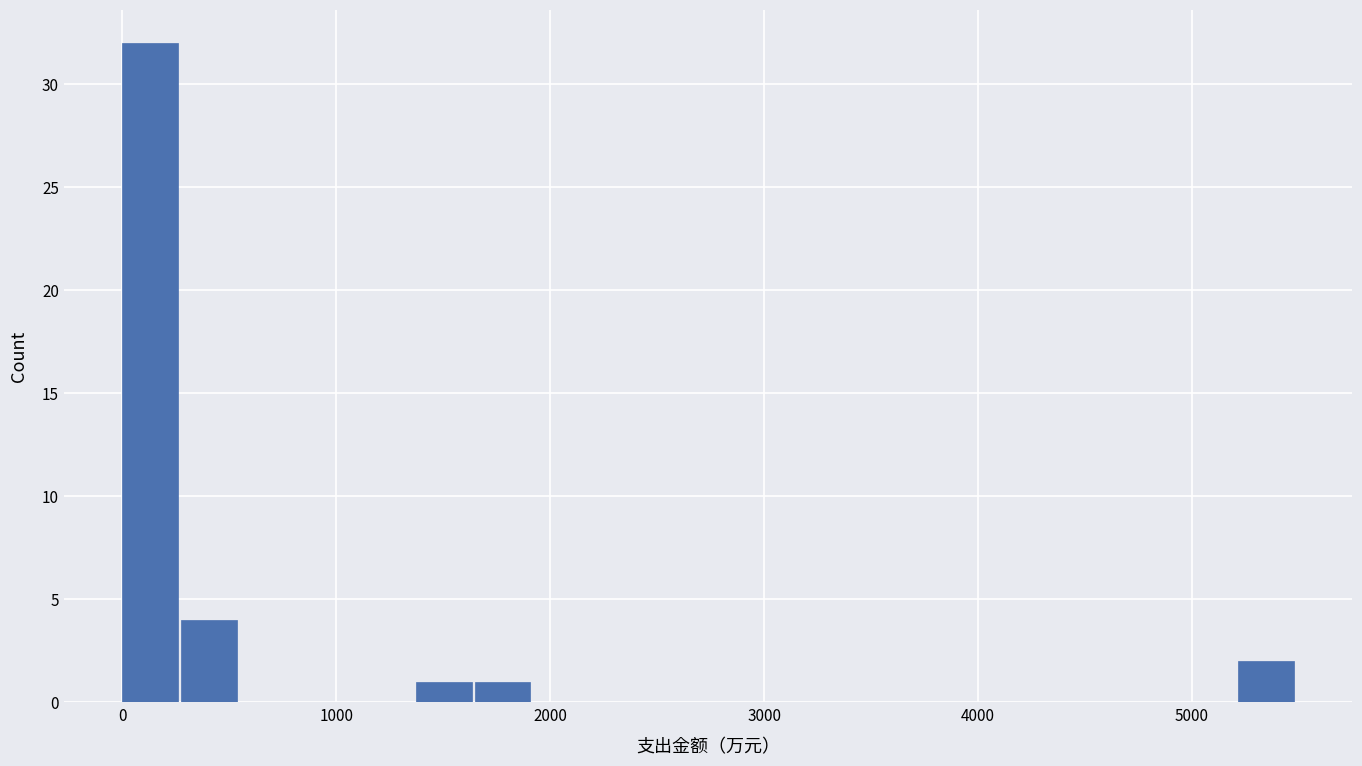

Read against the x-axis, roughly where is the centre of the tallest bar?

100